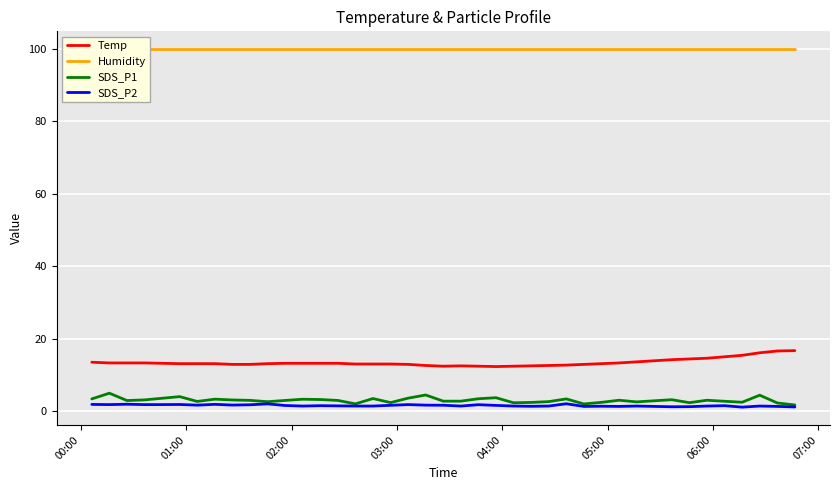

True or false: Temp and SDS_P1 cross at least once.

False